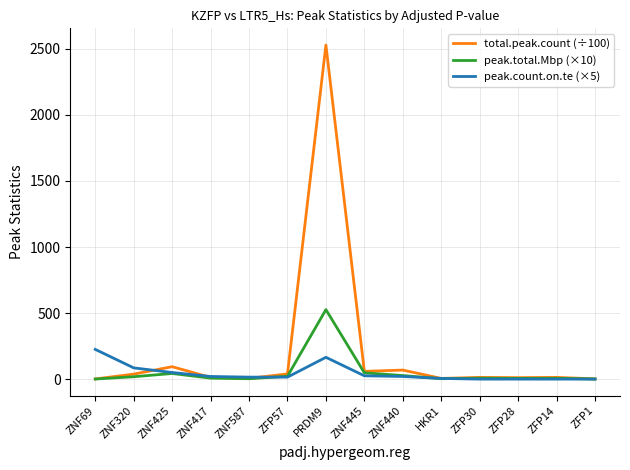

Which category has the highest value in the peak.count.on.te (×5) series?

ZNF69